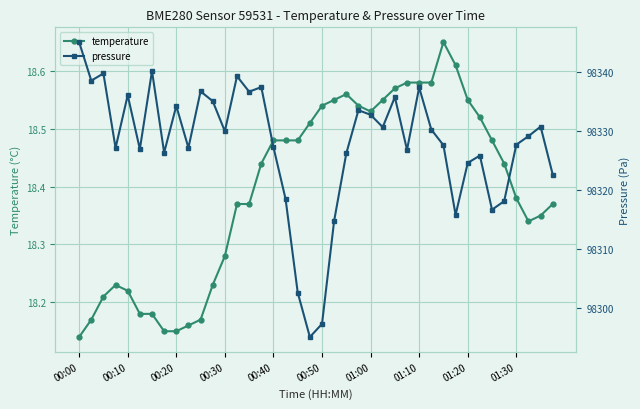

Count the temperature values in the range 18 to 19.

40